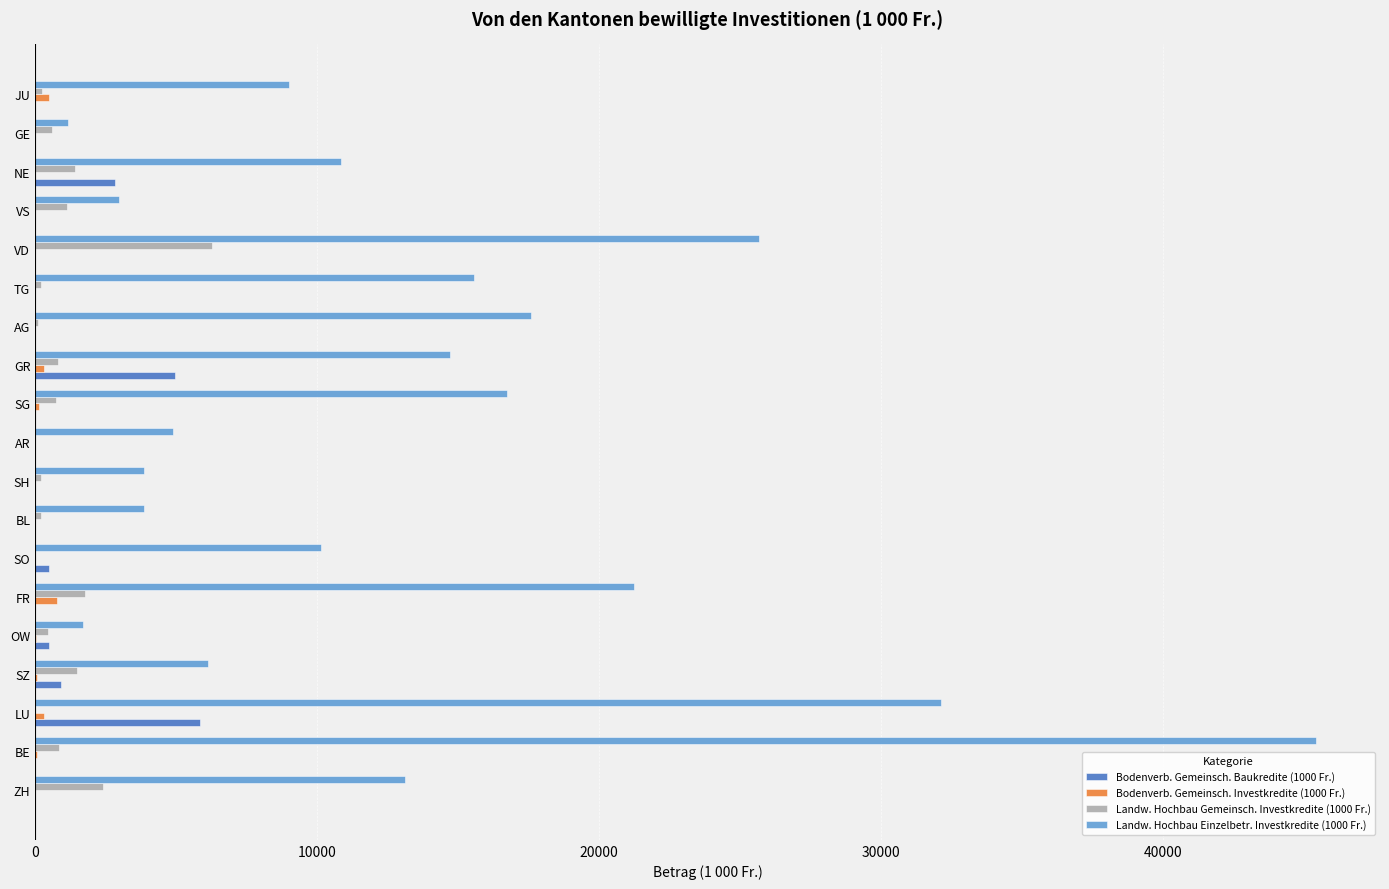

Is the value of Landw. Hochbau Einzelbetr. Investkredite (1000 Fr.) at TG greater than the value of Bodenverb. Gemeinsch. Investkredite (1000 Fr.) at TG?

Yes